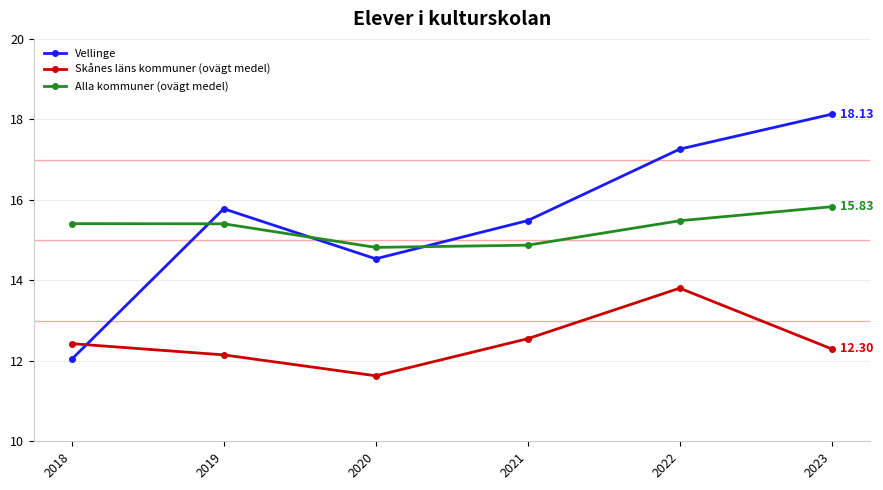

How many distinct data groups are displayed?

3